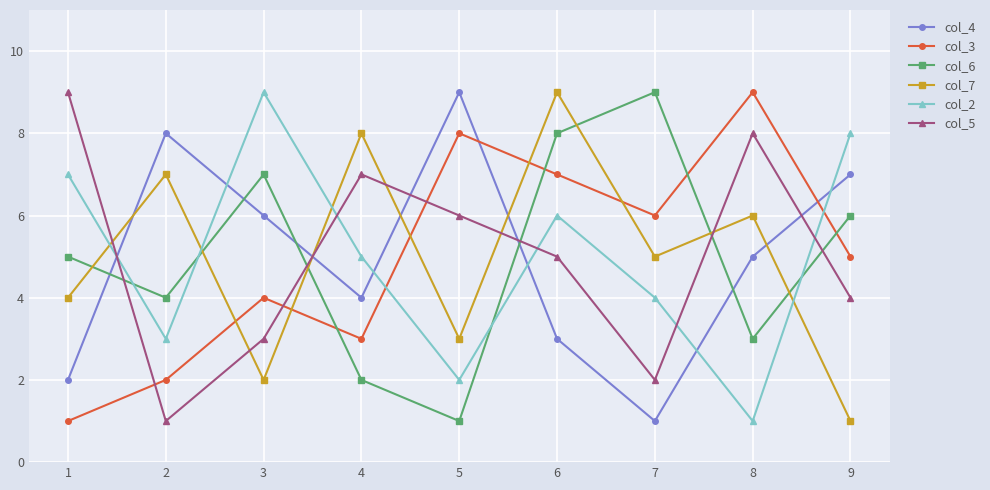

How many data points in col_2 are less than 5?

4